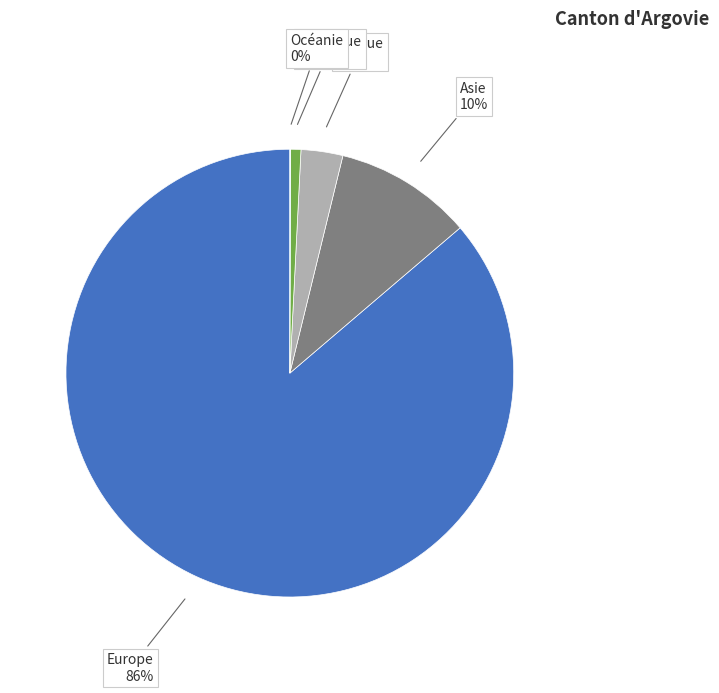

Is there any slice that represents more than half of the pie?

Yes